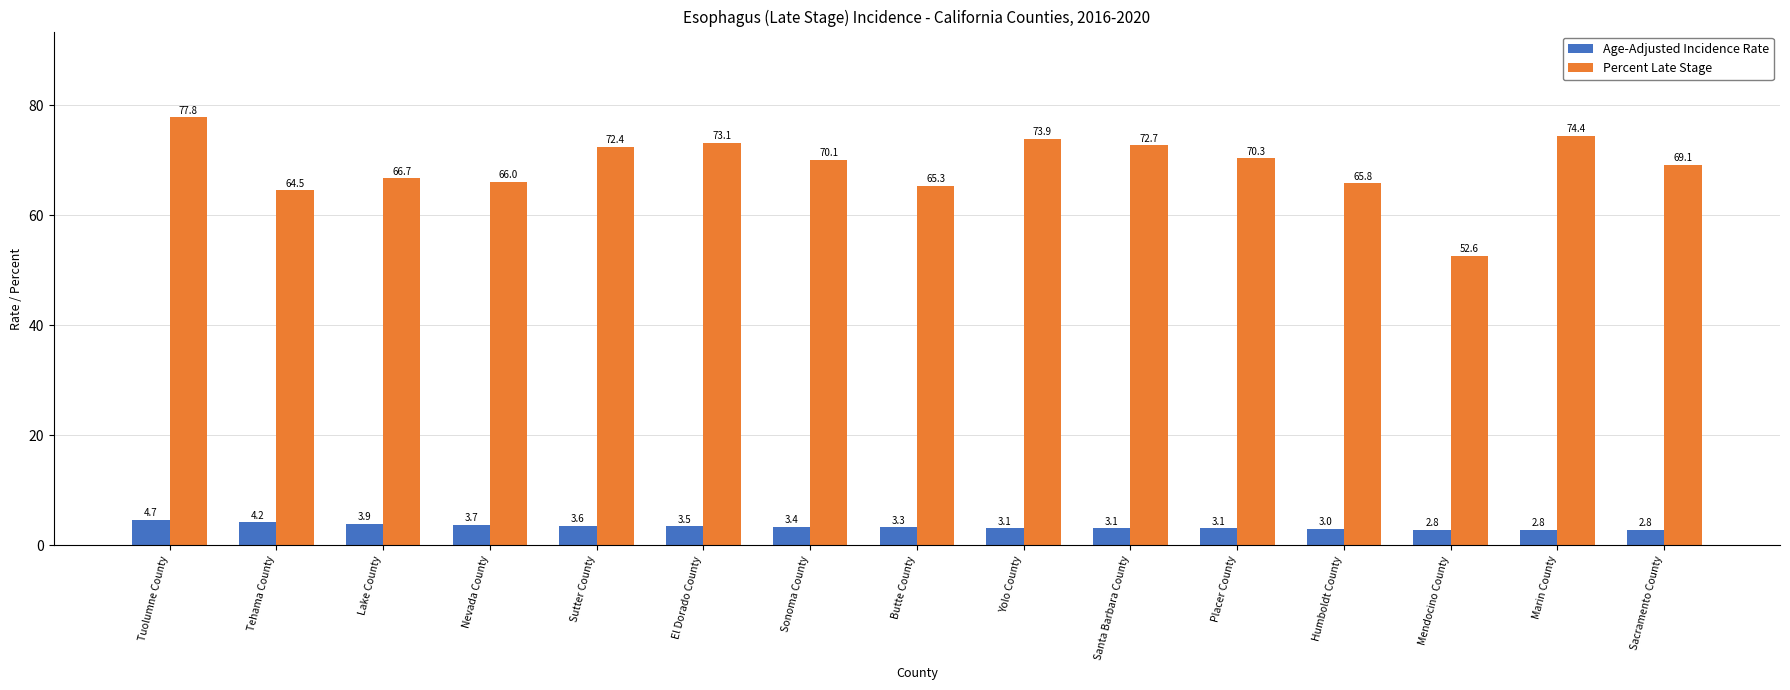

Rank the series by their average value, from highest to lowest.

Percent Late Stage, Age-Adjusted Incidence Rate